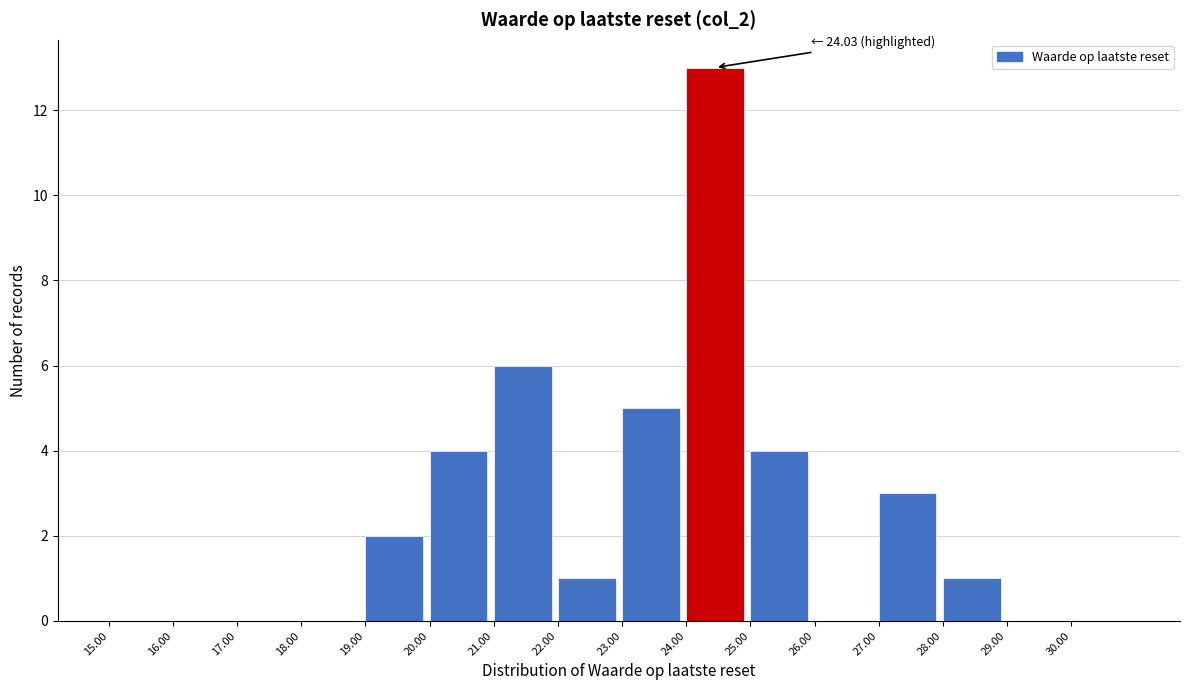

Which range on the x-axis has the tallest bar?

24 to 25